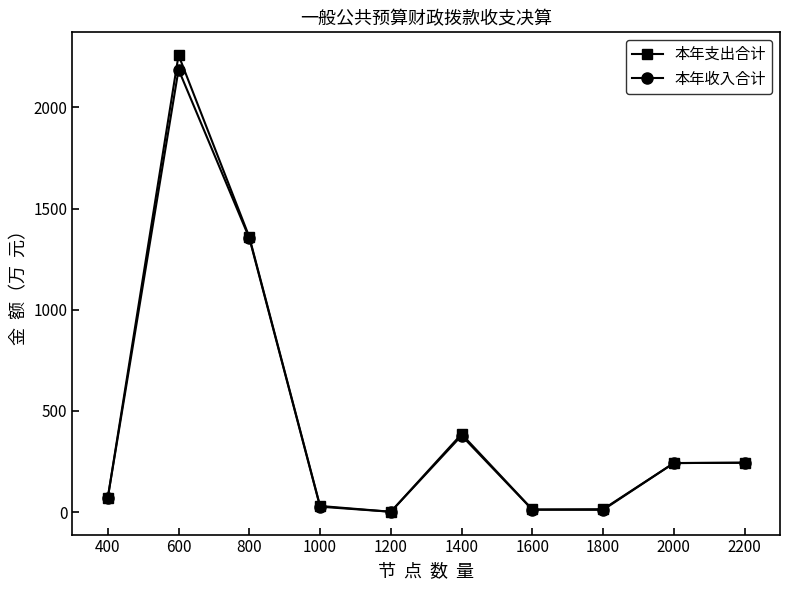

At which category is the sum across all series the highest?

600